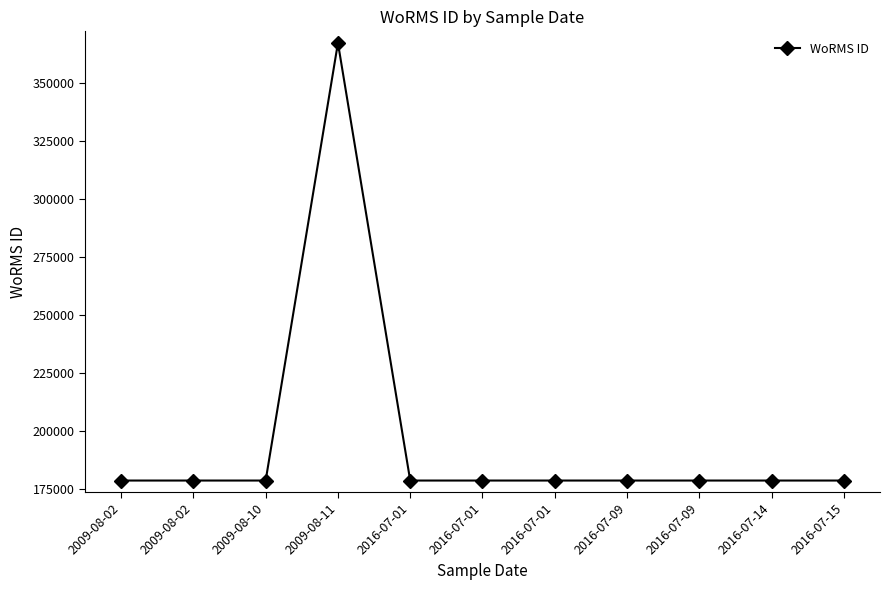

Reading left to right, list all the values displayed in this chart.

2009-08-02=178583	2009-08-02=178583	2009-08-10=178583	2009-08-11=367250	2016-07-01=178583	2016-07-01=178583	2016-07-01=178583	2016-07-09=178583	2016-07-09=178583	2016-07-14=178583	2016-07-15=178583